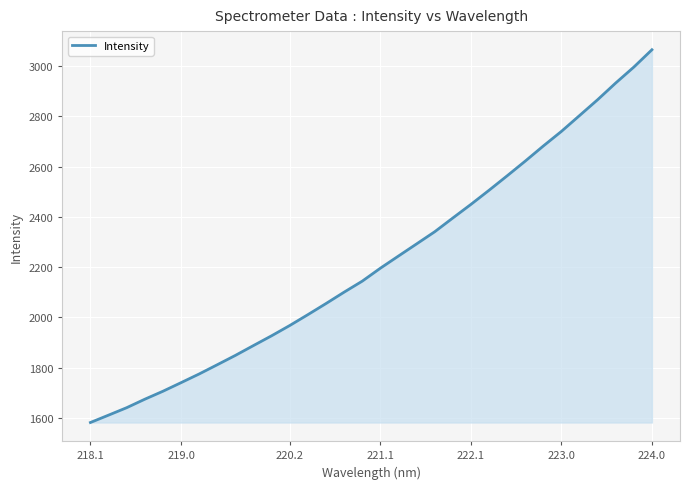

What is the difference between the maximum and minimum values?

1483.6